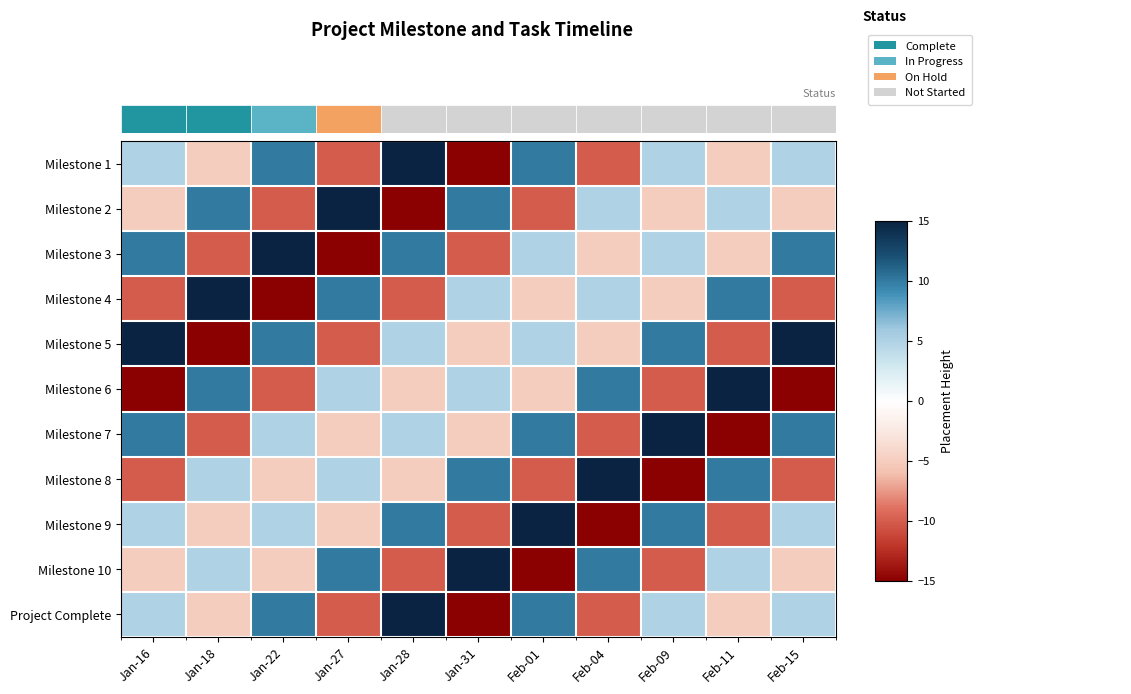

What is the difference between the second highest and minimum values in the Milestone 9 series?

25